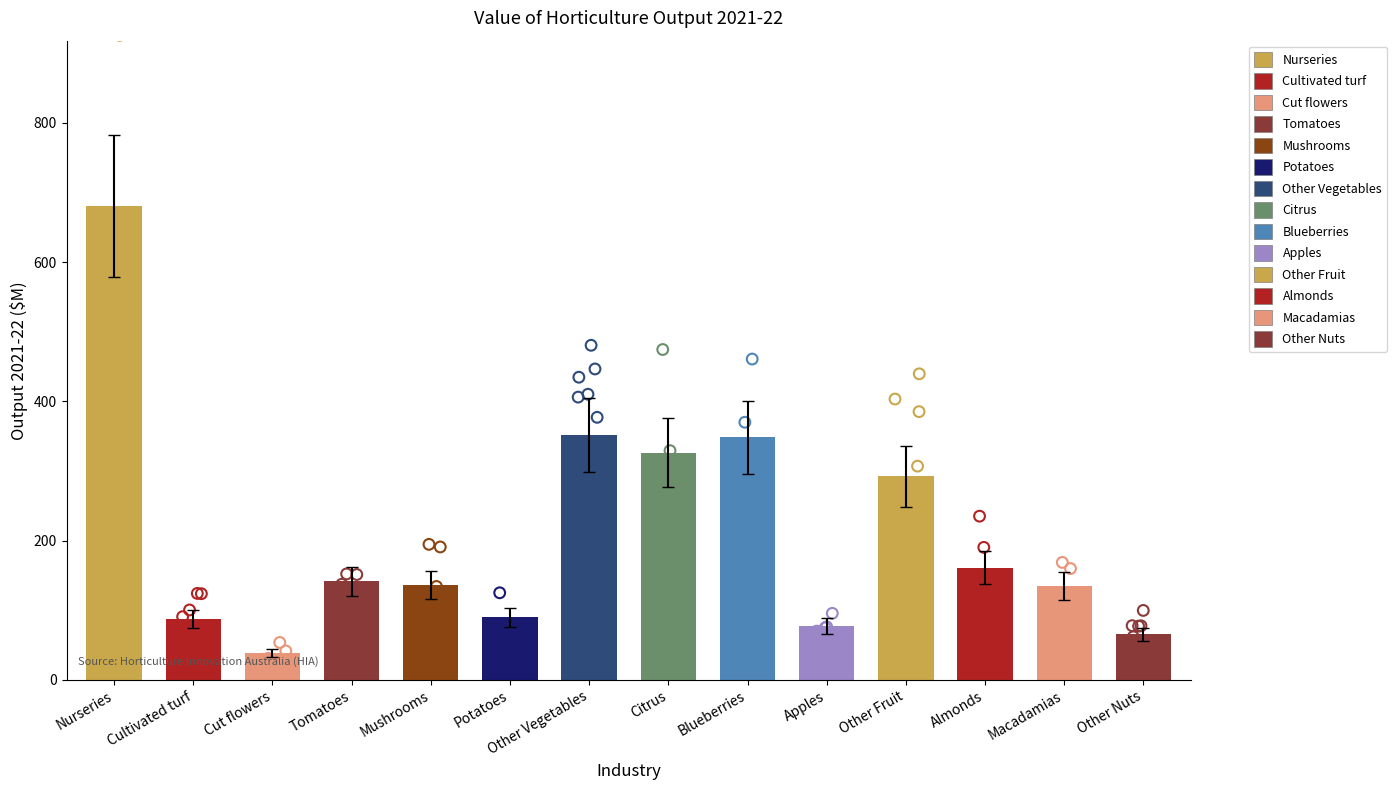

What is the ratio of the value at Other Fruit to the value at Macadamias?

2.2